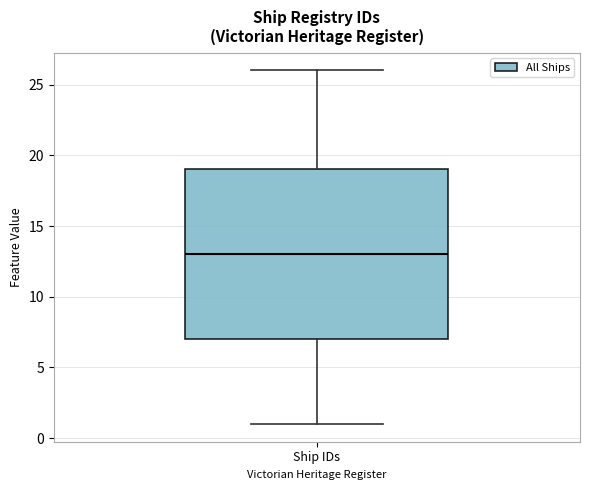

Where is the lower edge of the box for Ship IDs on the y-axis? The values are not printed on the chart, so give them approximately, as read against the axis.

7